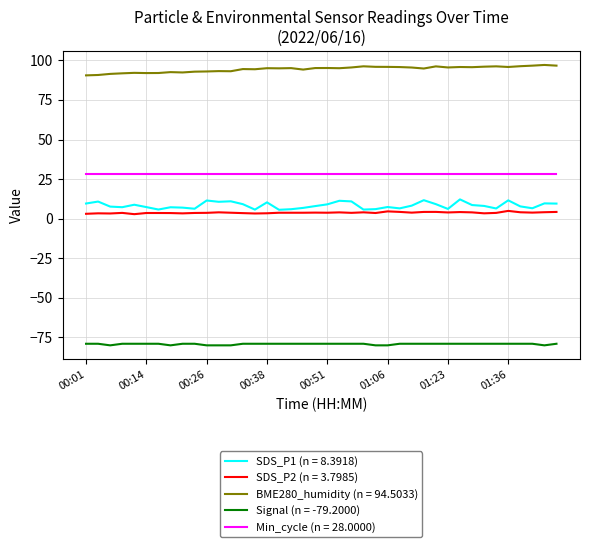

True or false: BME280_humidity (n = 94.5033) and SDS_P2 (n = 3.7985) intersect in this chart.

False